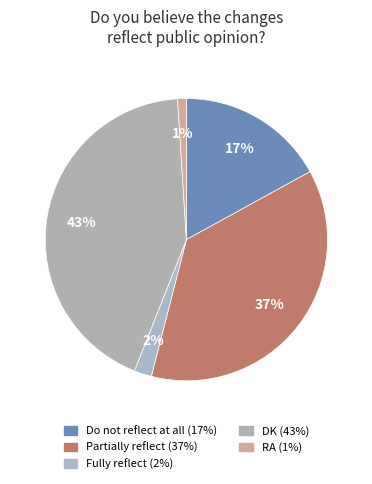

Between DK and Fully reflect, which is larger?

DK